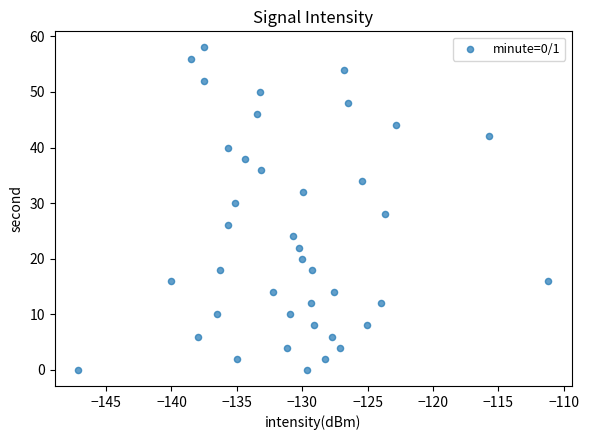

What is the range of Y values (max minus min)?

58